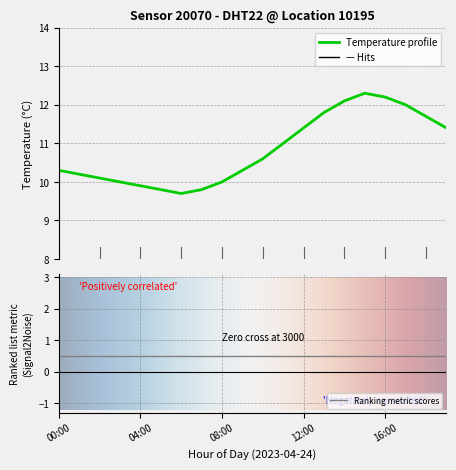

Rank the categories by value from lowest to highest.

06:00, 05:00, 07:00, 04:00, 03:00, 08:00, 02:00, 01:00, 00:00, 09:00, 10:00, 11:00, 12:00, 19:00, 18:00, 13:00, 17:00, 14:00, 16:00, 15:00